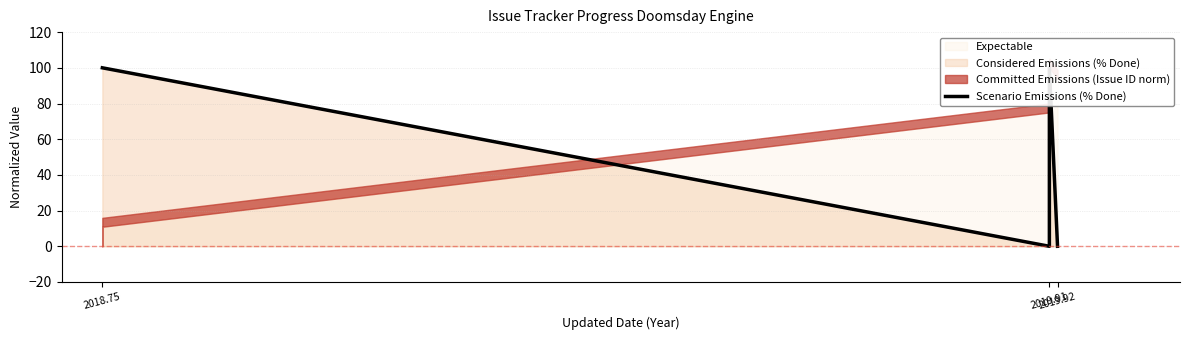

The value at 2018.75 is 100. True or false?

True